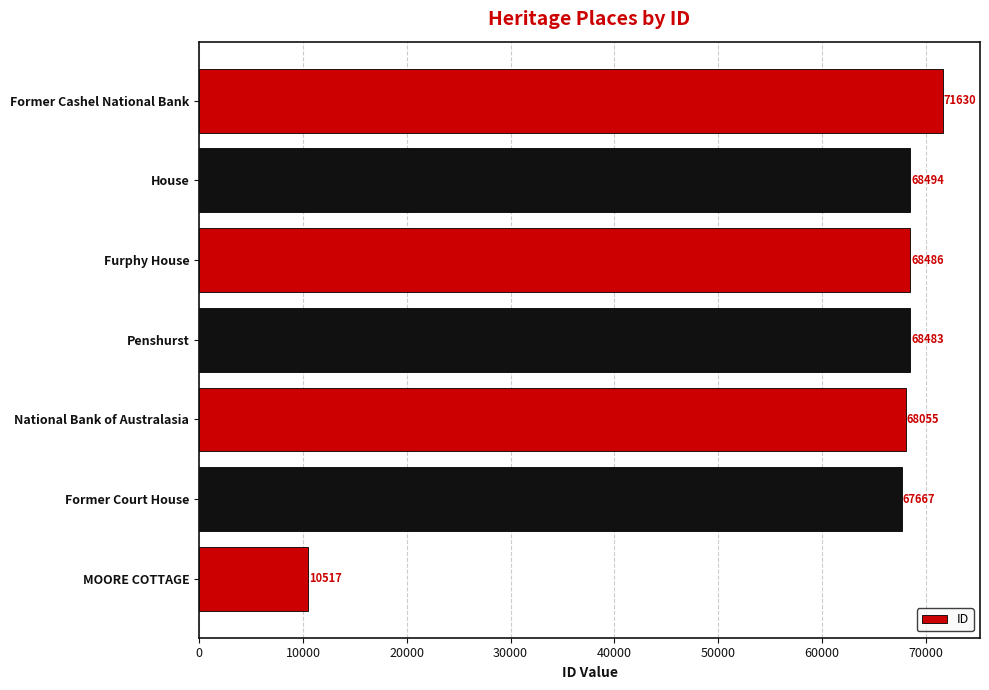

Does the chart contain stacked bars?

No